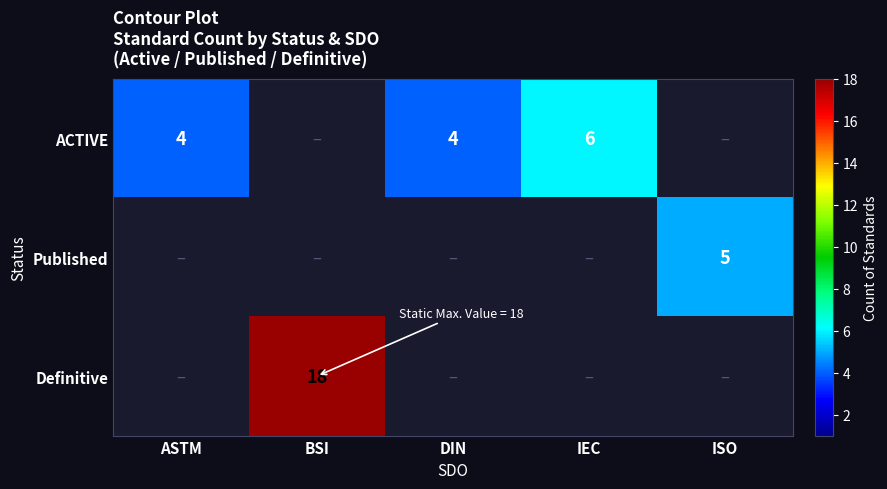

Is it true that ACTIVE equals 3 at IEC?

False